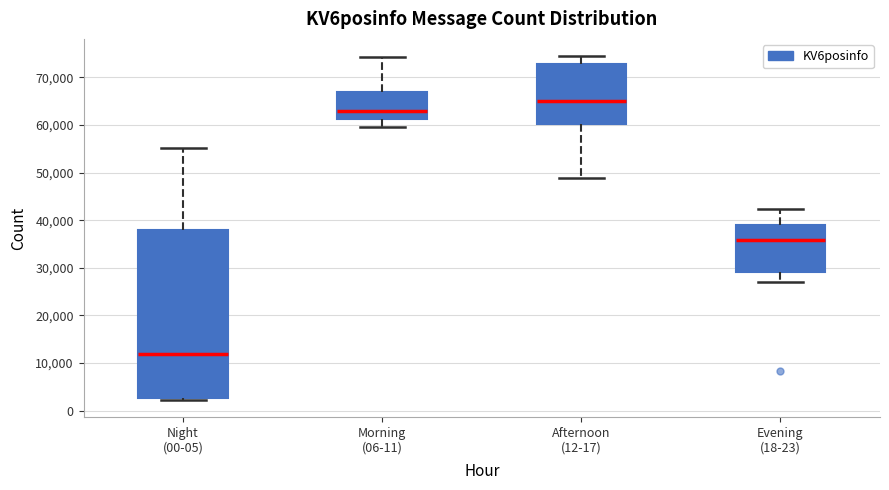

Where is the lower edge of the box for Afternoon (12-17) on the y-axis? The values are not printed on the chart, so give them approximately, as read against the axis.

60000